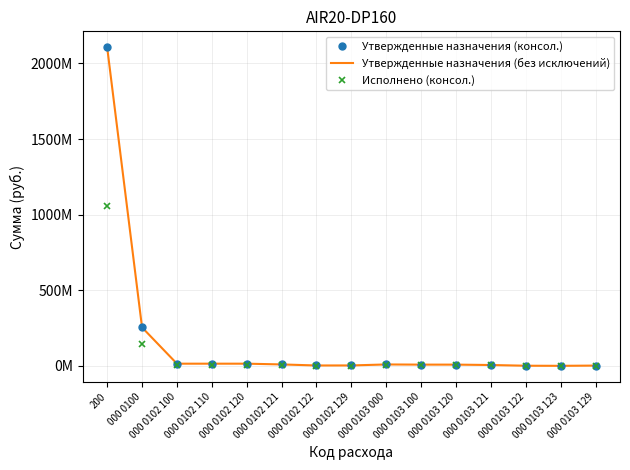

What is the total value across all series at 200?

5271622696.3